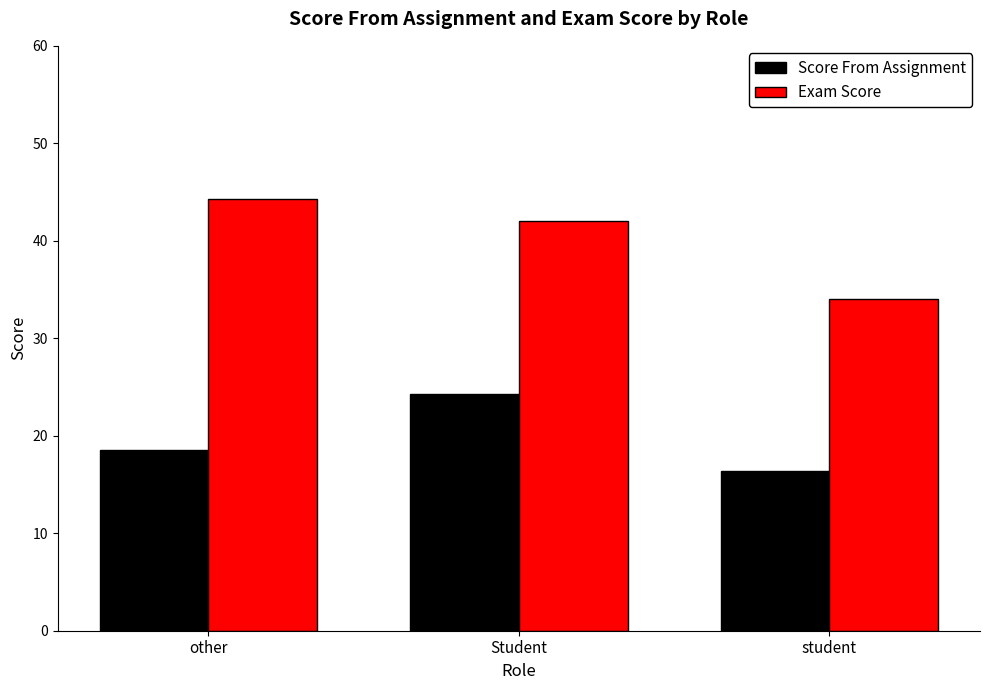

What is the sum of all Score From Assignment values?

59.2